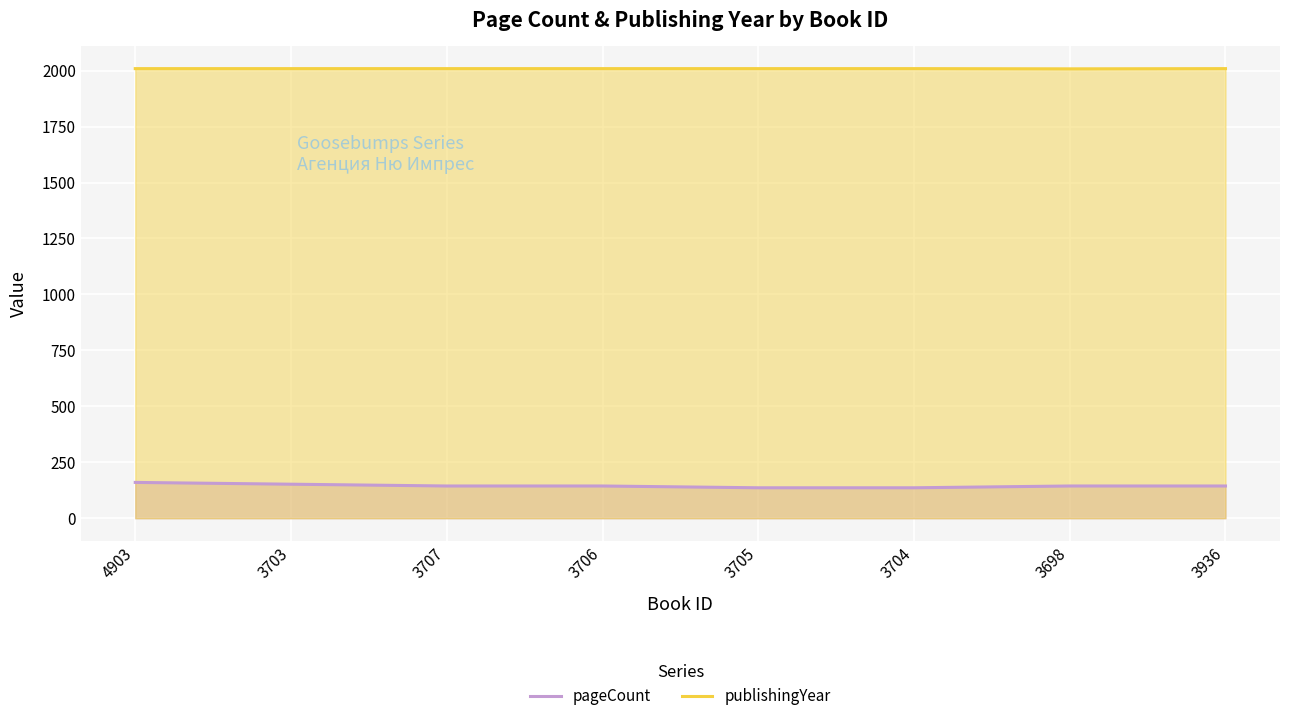

At which category does the chart reach its minimum across all series?

3705